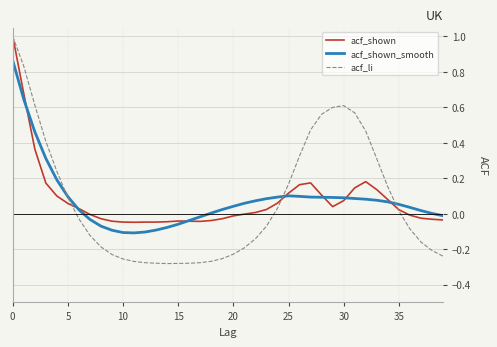

Count the number of data series in this chart.

3